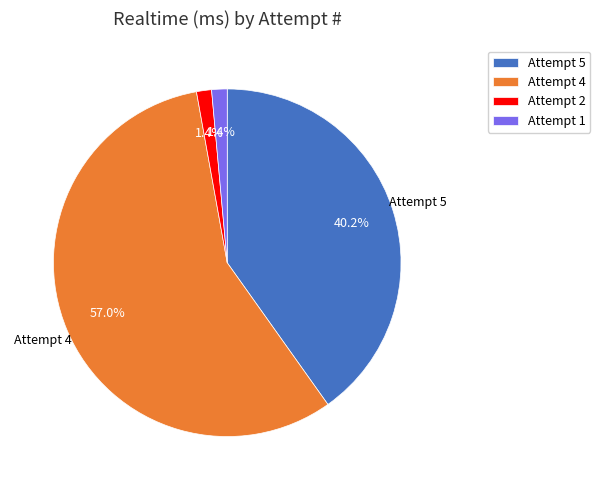

What percentage do Attempt 2 and Attempt 4 together represent?

58.4%